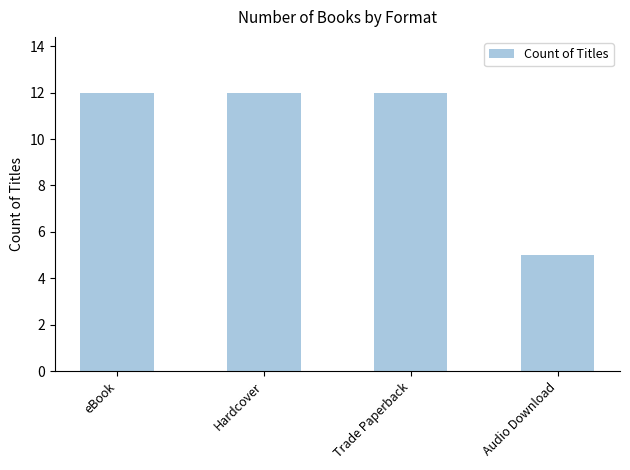

What is the smallest value displayed?

5